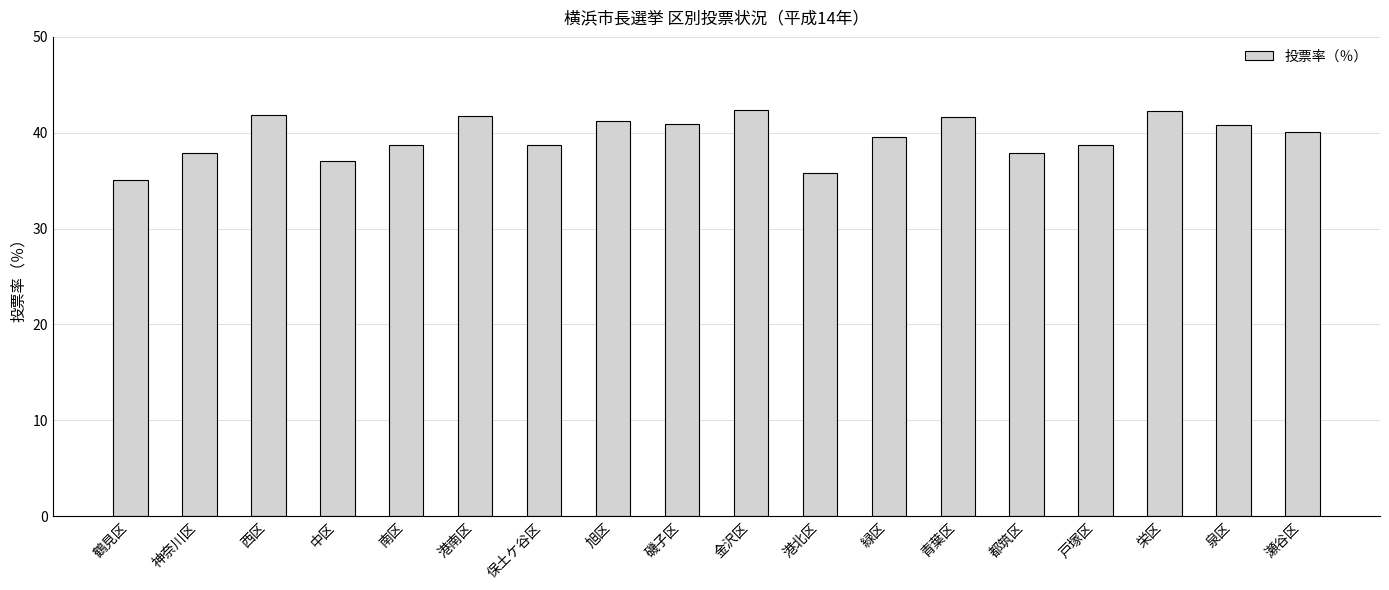

True or false: the data shows 8.6 at 都筑区.

False